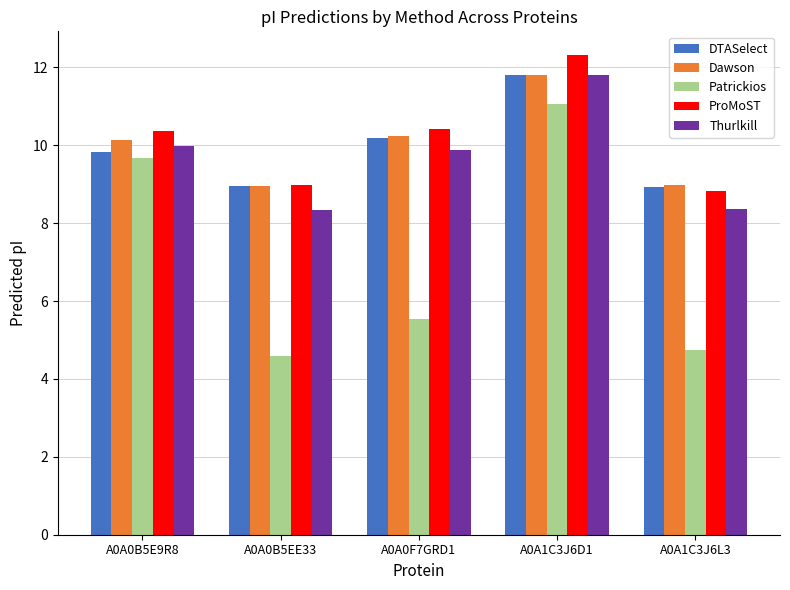

What is the label of the 4th bar from the right?

A0A0B5EE33